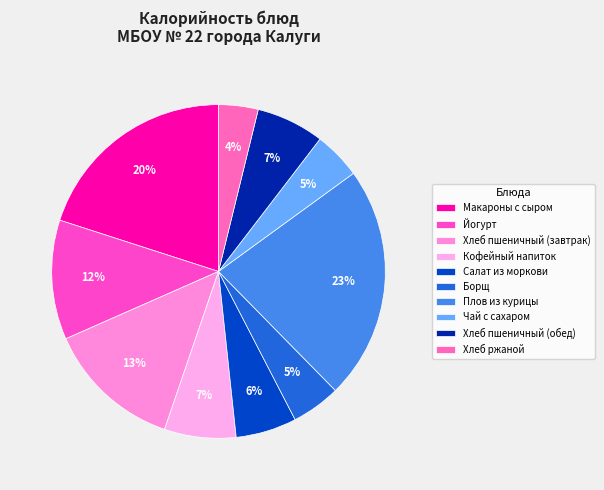

What is the smallest slice in the pie chart?

Хлеб ржаной